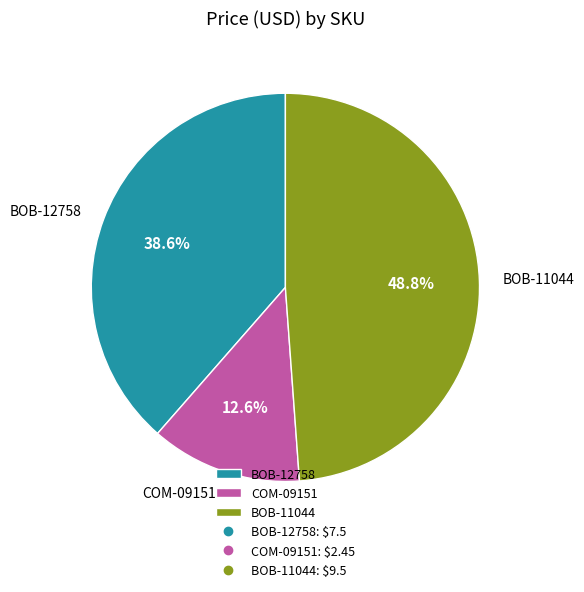

Rank the categories by value from highest to lowest.

BOB-11044, BOB-12758, COM-09151